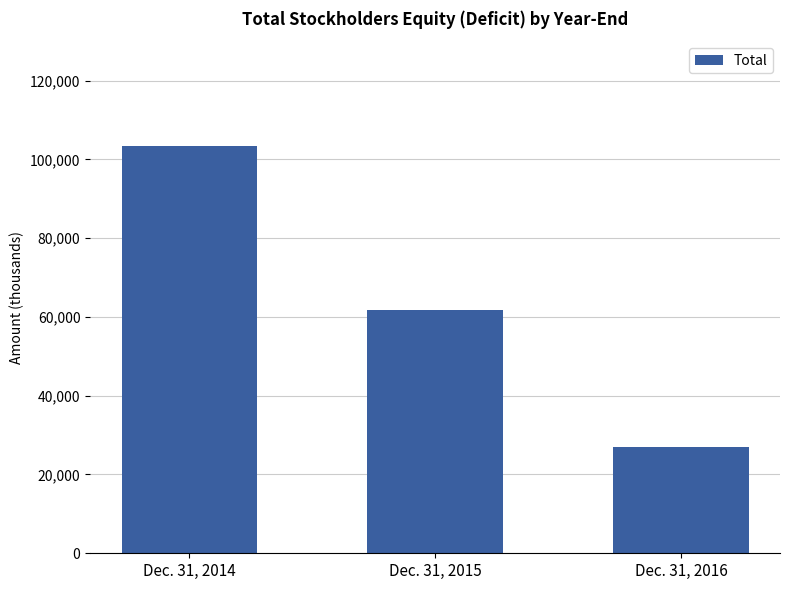

How many bars are there in total?

3